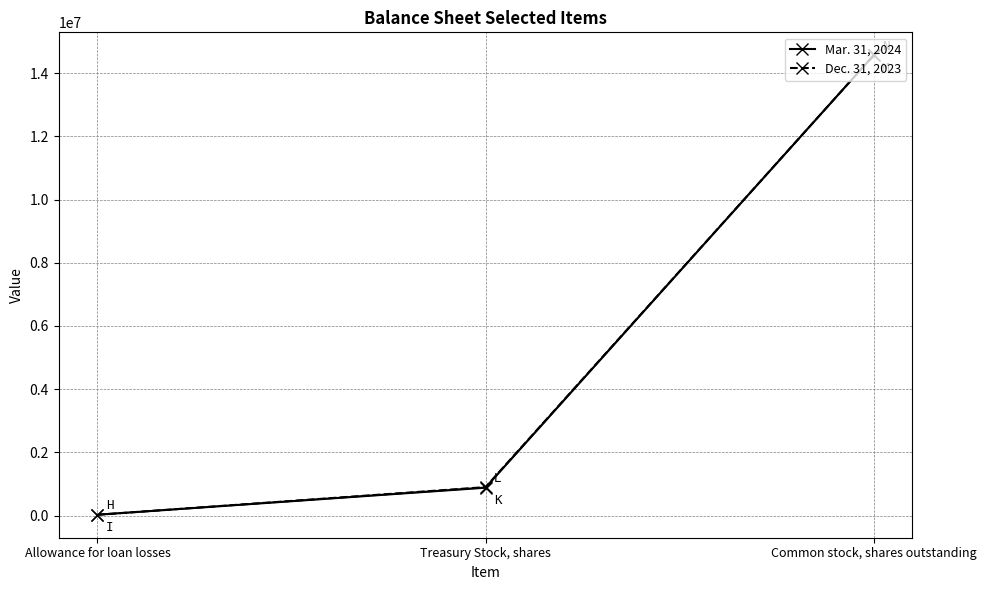

Reading left to right, transcribe all the data shown in this chart.

Mar. 31, 2024: 24680	881155	14564425
Dec. 31, 2023: 25024	899784	14564425